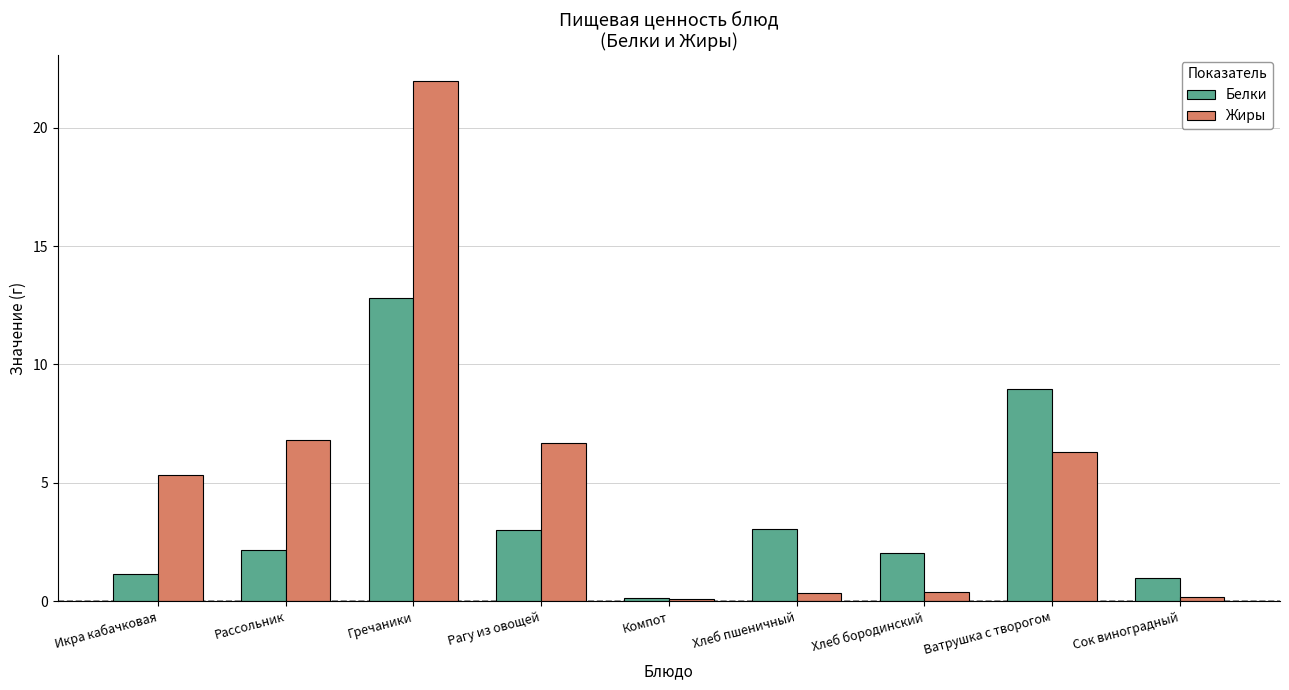

What is the highest value of the Белки series?

12.8